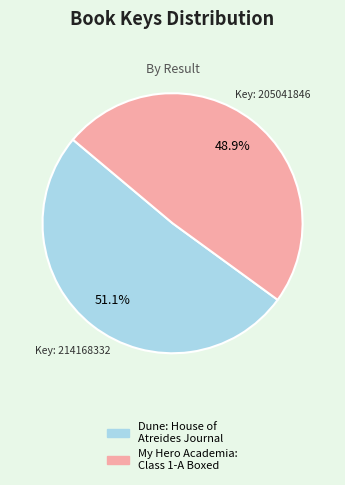

To the nearest percent, what is the difference between the largest and smallest slice percentages?

2%